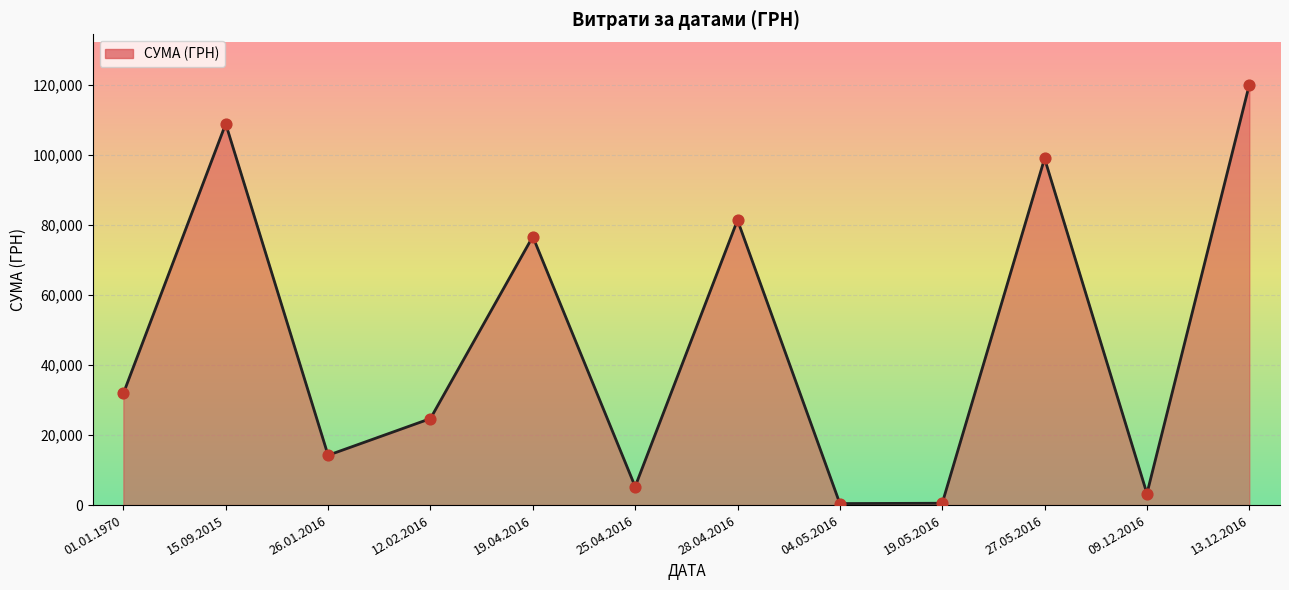

What is the ratio of the value at 01.01.1970 to the value at 15.09.2015?

0.3